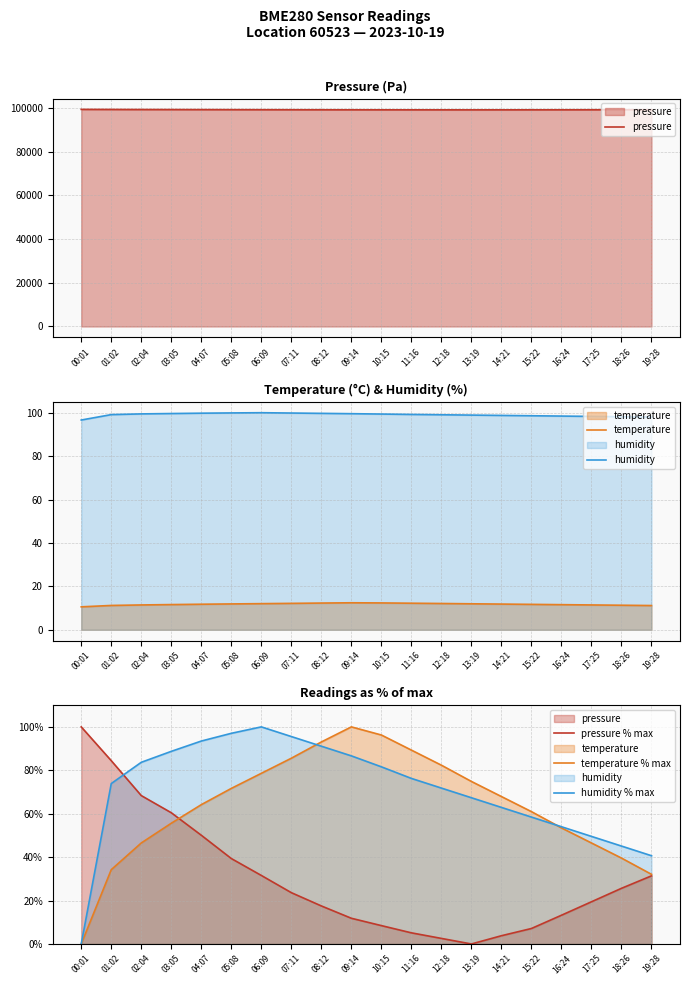

After their last crossing, which series has the higher values: pressure % max or humidity?

humidity